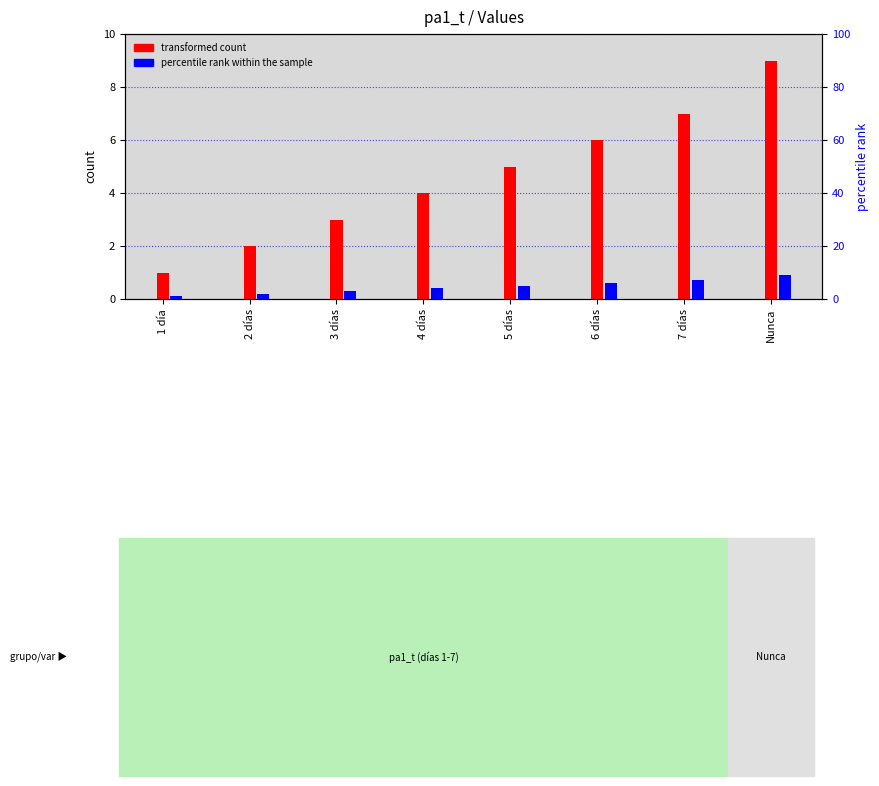

What position from the left is 2 días?

2